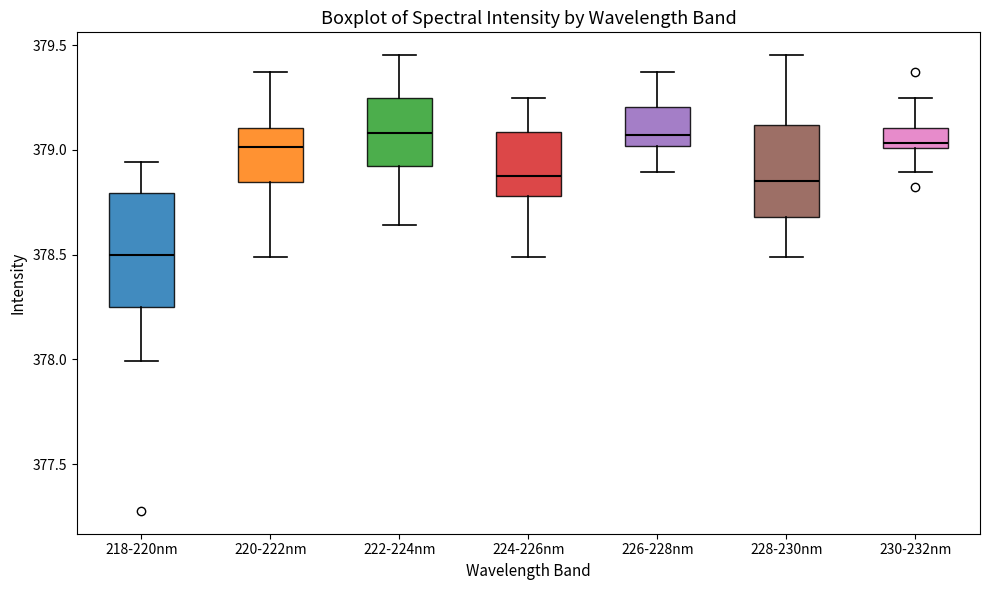

Reading left to right, read every box against the y-axis: the position of its median line, the range the box covers, and the ends of its whiskers. The values are not printed on the chart, so give them approximately, as read against the axis.

218-220nm: median 378.50, box 378.25 to 378.80, whiskers 378.00 to 378.95
220-222nm: median 379.00, box 378.85 to 379.10, whiskers 378.50 to 379.35
222-224nm: median 379.10, box 378.90 to 379.25, whiskers 378.65 to 379.45
224-226nm: median 378.85, box 378.80 to 379.10, whiskers 378.50 to 379.25
226-228nm: median 379.05, box 379.00 to 379.20, whiskers 378.90 to 379.35
228-230nm: median 378.85, box 378.70 to 379.10, whiskers 378.50 to 379.45
230-232nm: median 379.05, box 379.00 to 379.10, whiskers 378.90 to 379.25